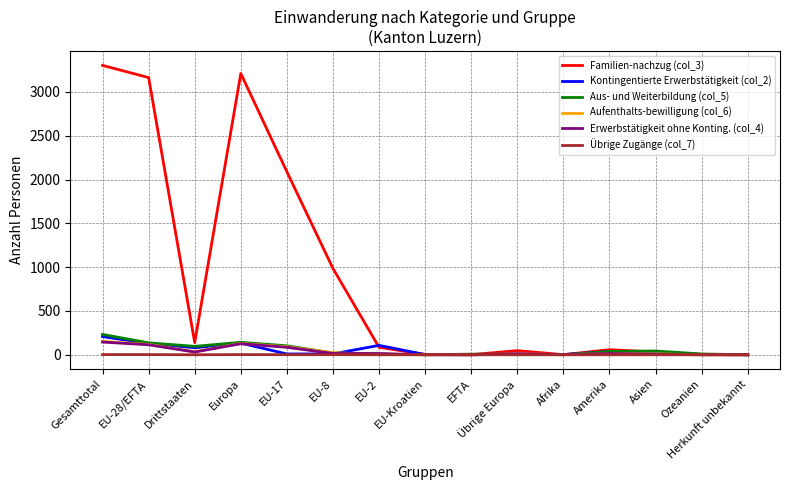

Is the value of Kontingentierte Erwerbstätigkeit (col_2) at Amerika greater than the value of Erwerbstätigkeit ohne Konting. (col_4) at Gesamttotal?

No